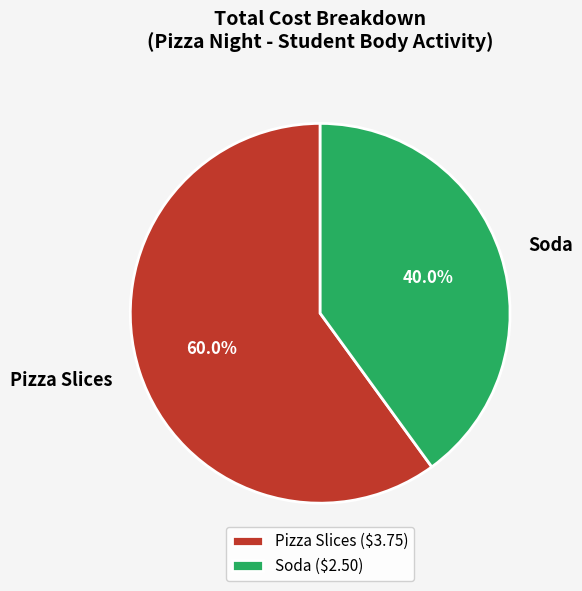

Which slice is the largest?

Pizza Slices